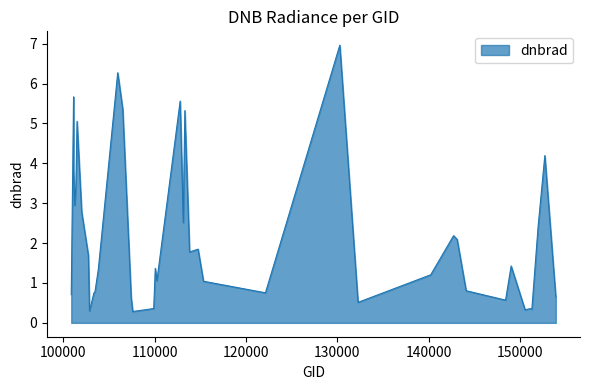

What is the difference between the maximum and minimum values?

6.7